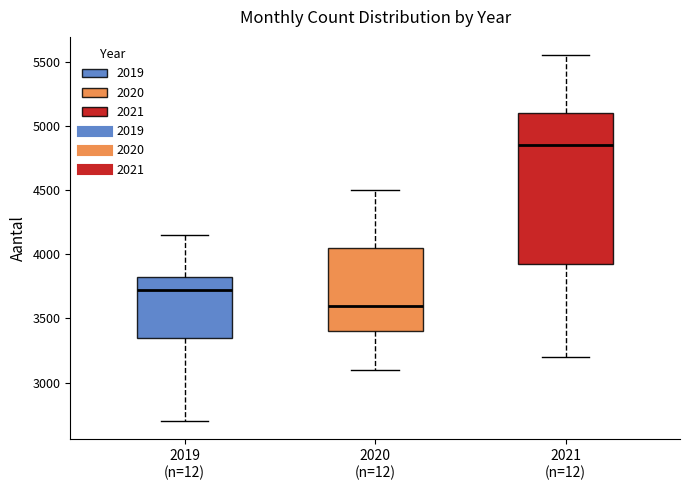

Which box is the tallest, from its lower edge to its upper edge?

2021 (n=12)